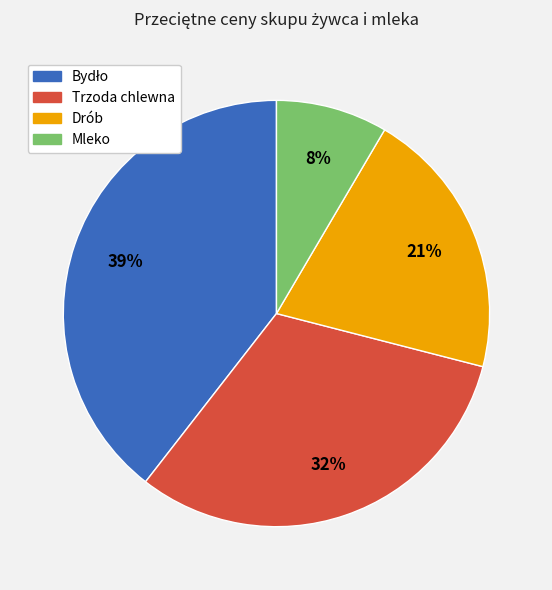

To the nearest percent, what is the difference between the largest and smallest slice percentages?

31%